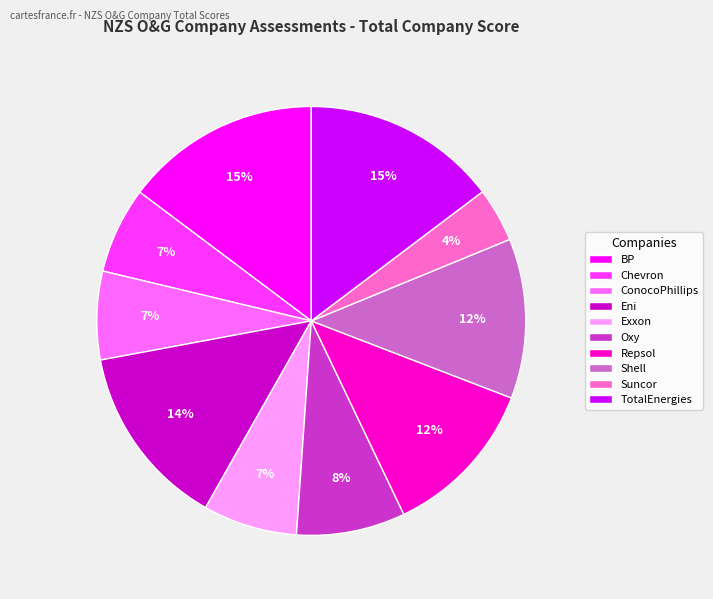

What is the smallest slice in the pie chart?

Suncor